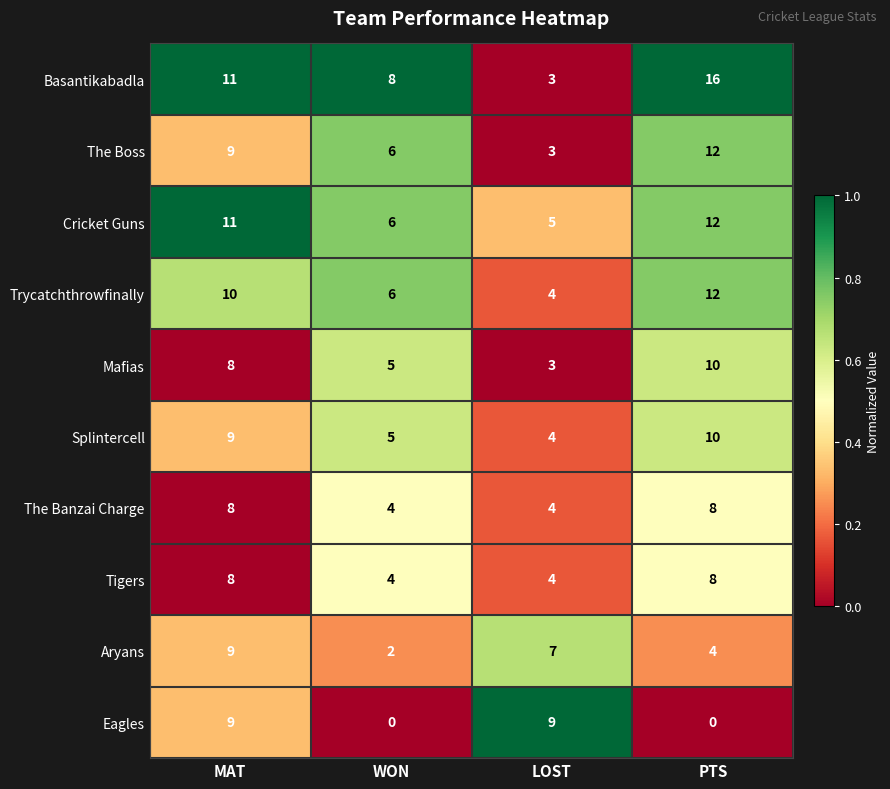

True or false: Eagles has a value of 9 at LOST.

True